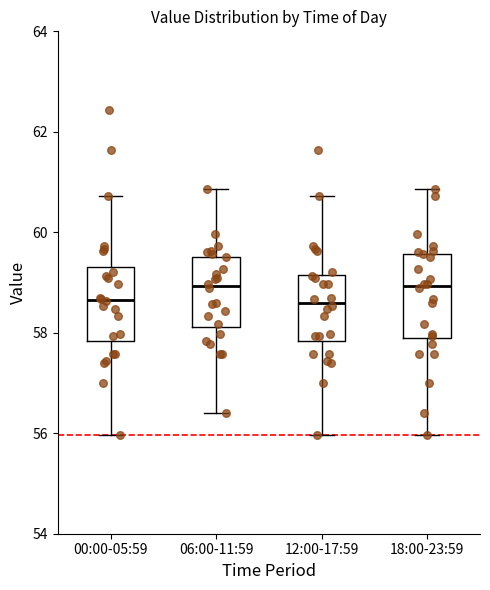

Where does the median line of the box for 06:00-11:59 sit on the y-axis? The values are not printed on the chart, so give them approximately, as read against the axis.

59.0